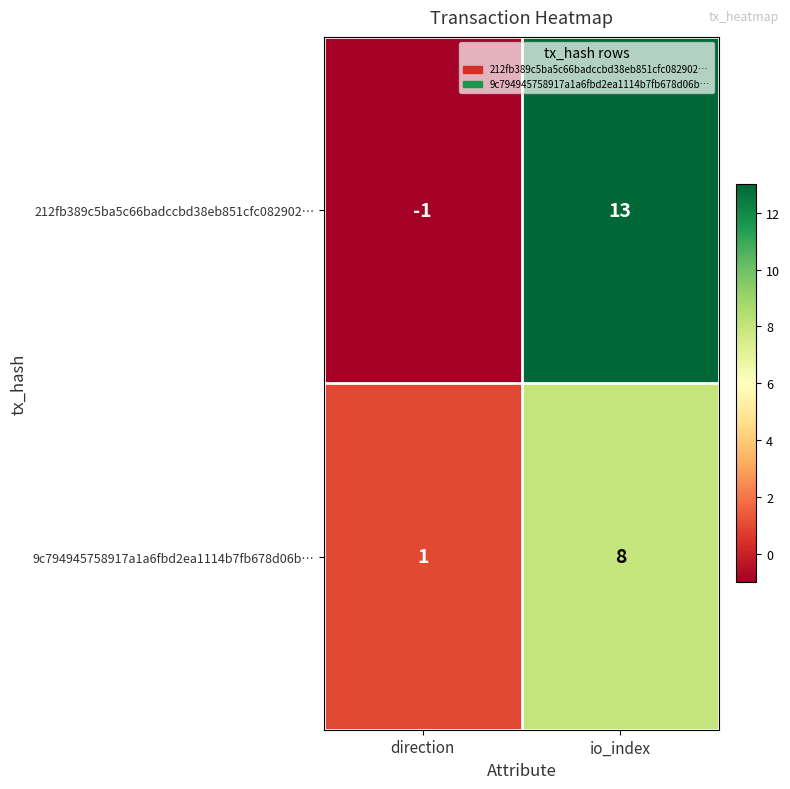

The value of 9c794945758917a1a6fbd2ea1114b7fb678d06b… at io_index is 8. True or false?

True